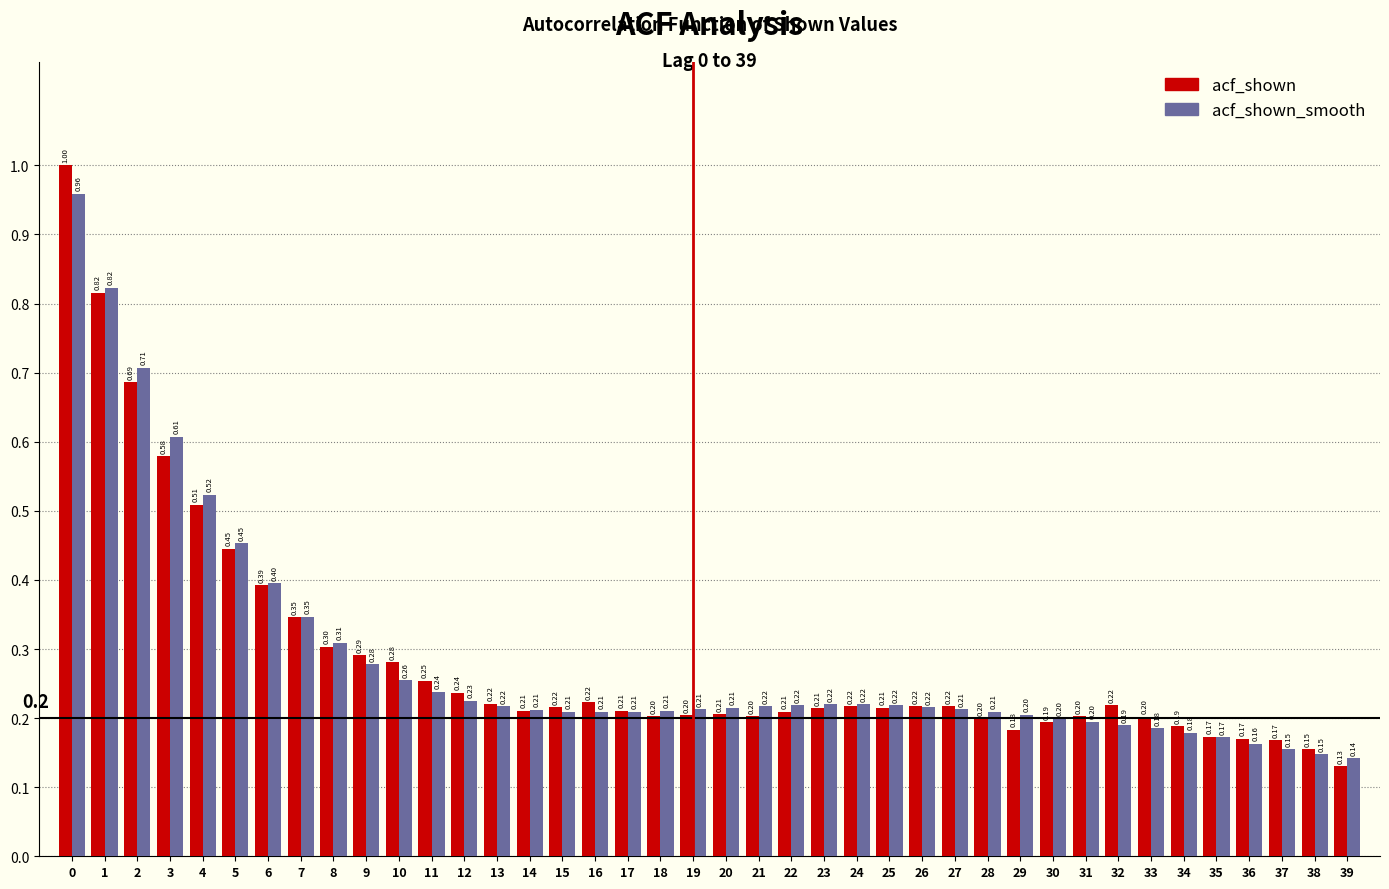

What is the average value of the acf_shown series?

0.3